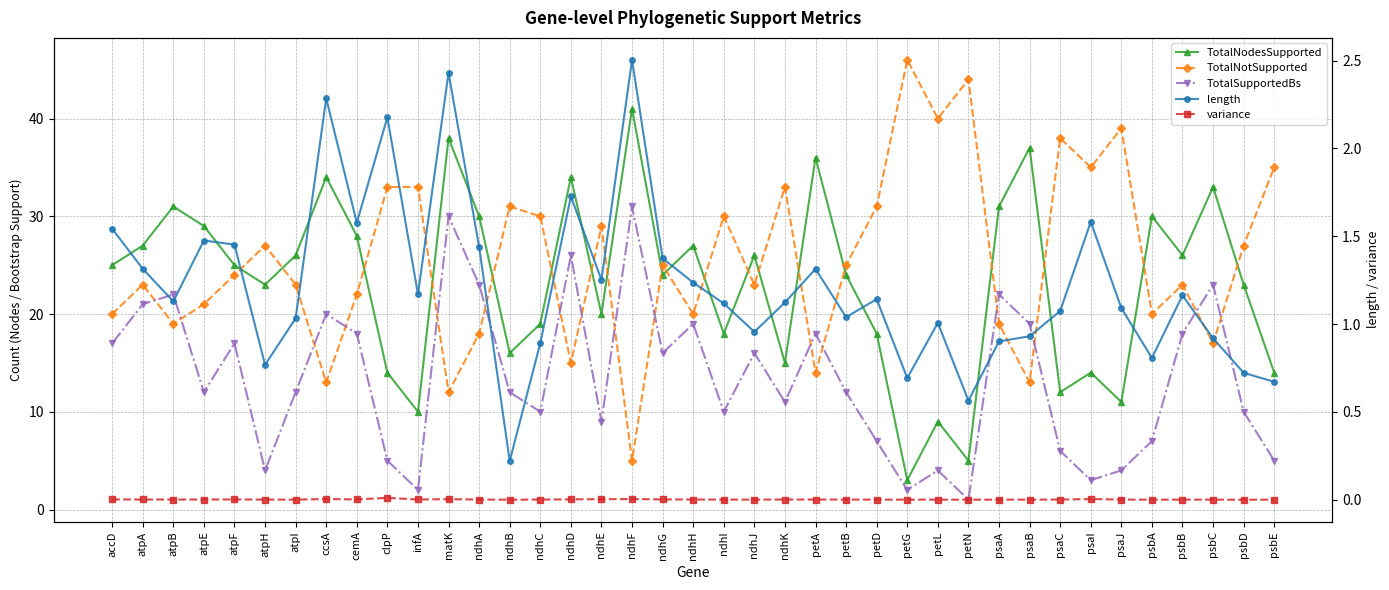

True or false: variance and TotalNodesSupported intersect in this chart.

False